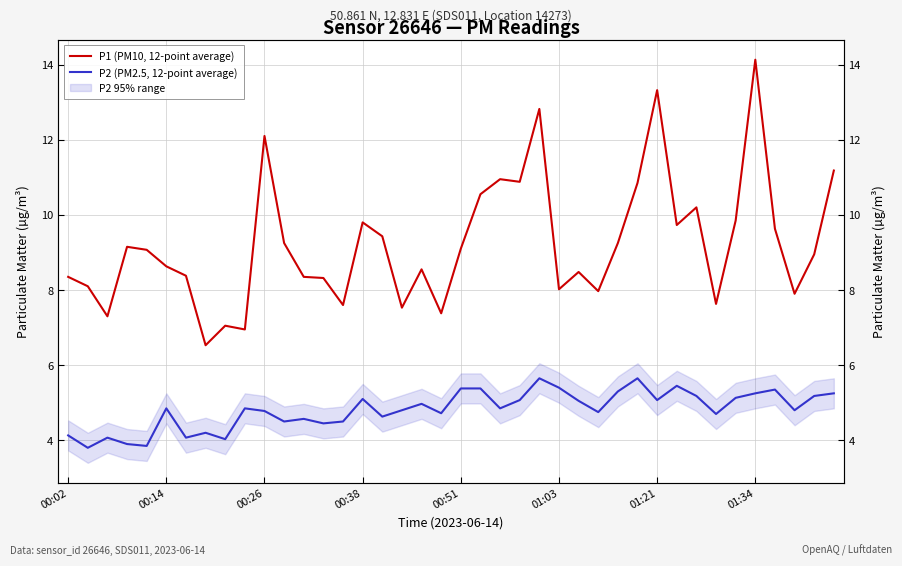

Is the value of P2 (PM2.5, 12-point average) at 13 greater than the value of P1 (PM10, 12-point average) at 23?

No